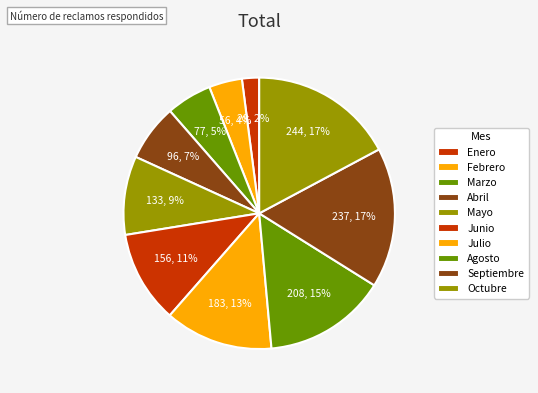

Count the number of slices in the pie.

10